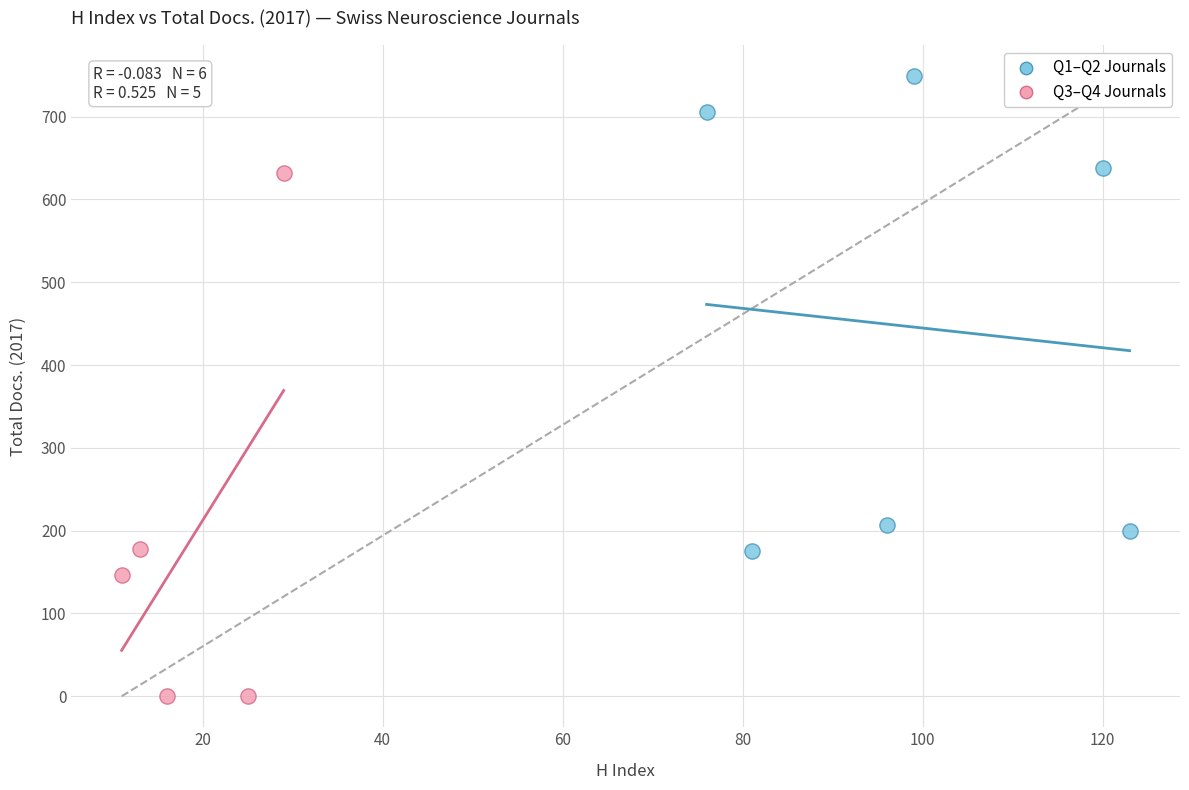

Which series has the largest Y range (max minus min)?

Q3–Q4 Journals